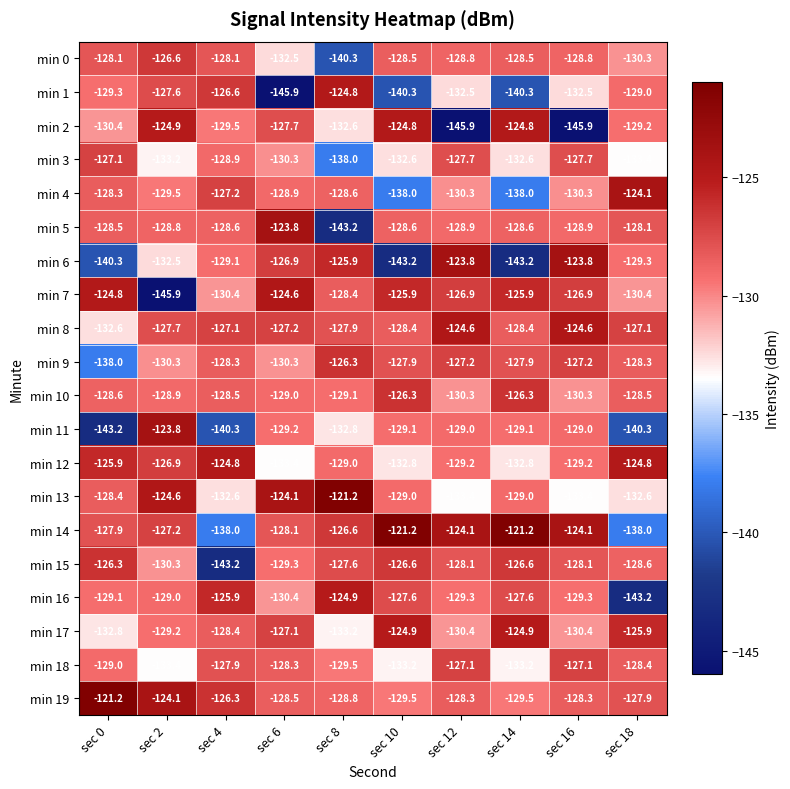

What is the approximate value of min 3 at sec 2?

-133.2